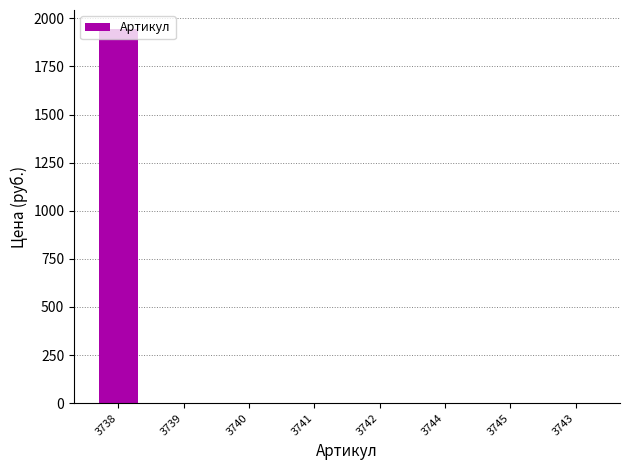

The value at 3738 is 1946.3. True or false?

True